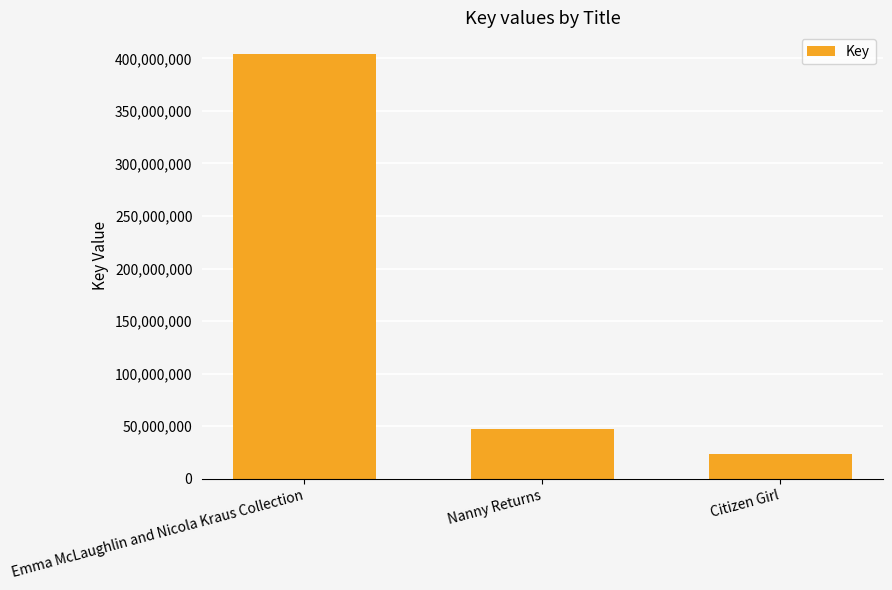

What is the approximate value at Citizen Girl, to the nearest 50?

23812000